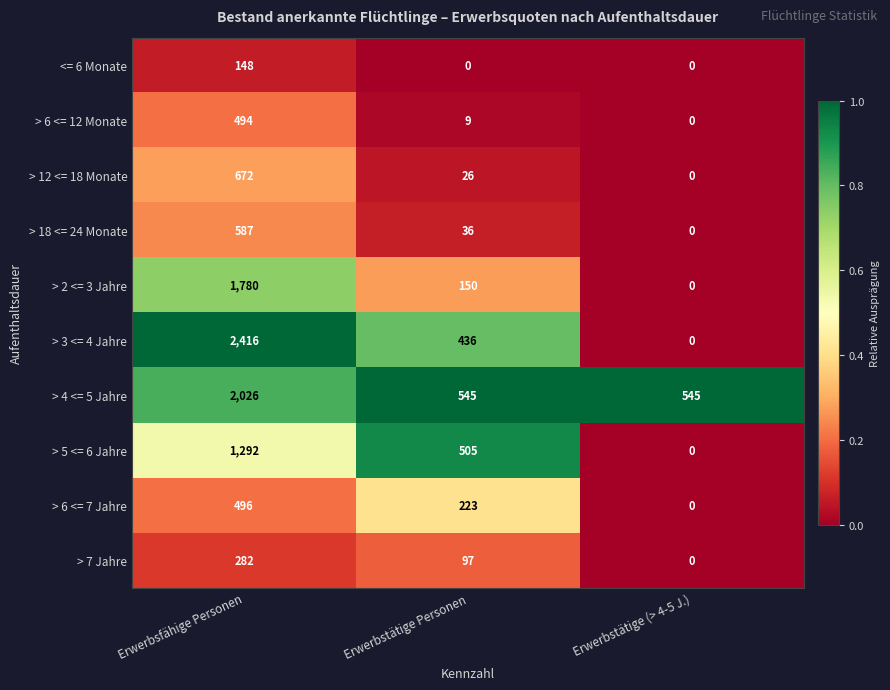

Reading left to right, transcribe all the data shown in this chart.

<= 6 Monate: 148	0	0
> 6 <= 12 Monate: 494	9	0
> 12 <= 18 Monate: 672	26	0
> 18 <= 24 Monate: 587	36	0
> 2 <= 3 Jahre: 1780	150	0
> 3 <= 4 Jahre: 2416	436	0
> 4 <= 5 Jahre: 2026	545	545
> 5 <= 6 Jahre: 1292	505	0
> 6 <= 7 Jahre: 496	223	0
> 7 Jahre: 282	97	0